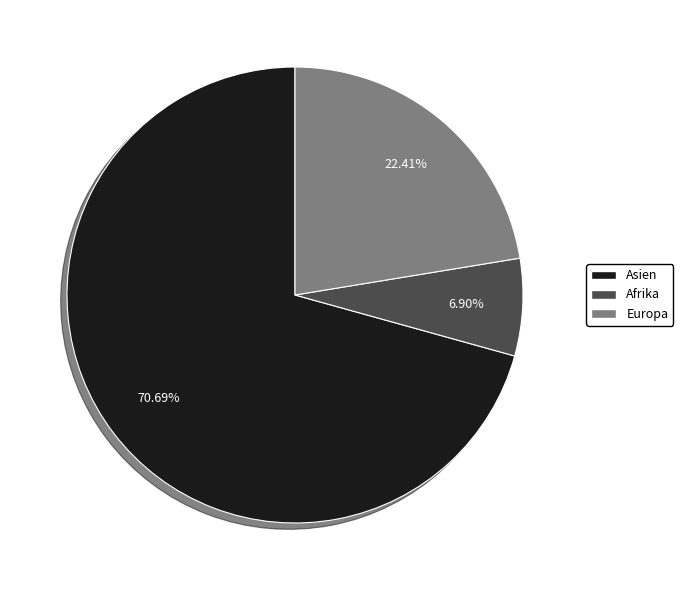

Is there any slice that represents more than half of the pie?

Yes